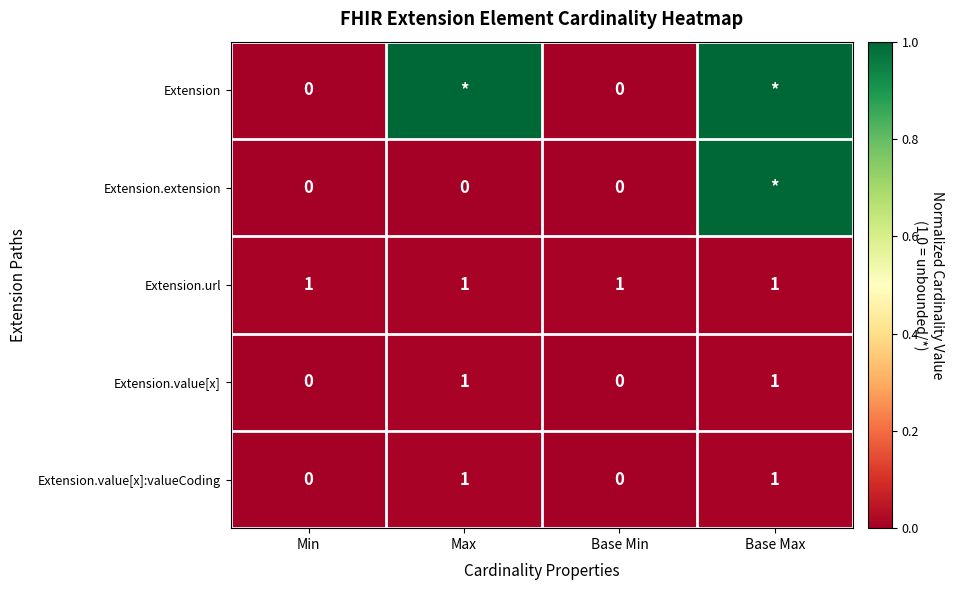

The Extension.url series shows 0 at Max. True or false?

False